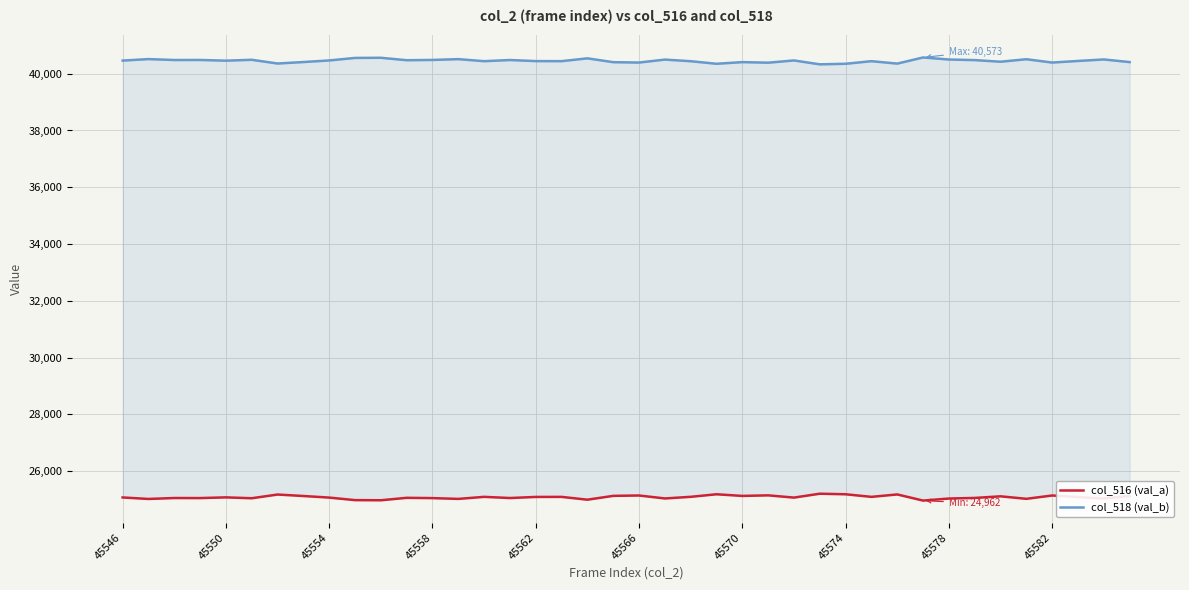

What is the approximate value of col_516 (val_a) at 45554?

25067